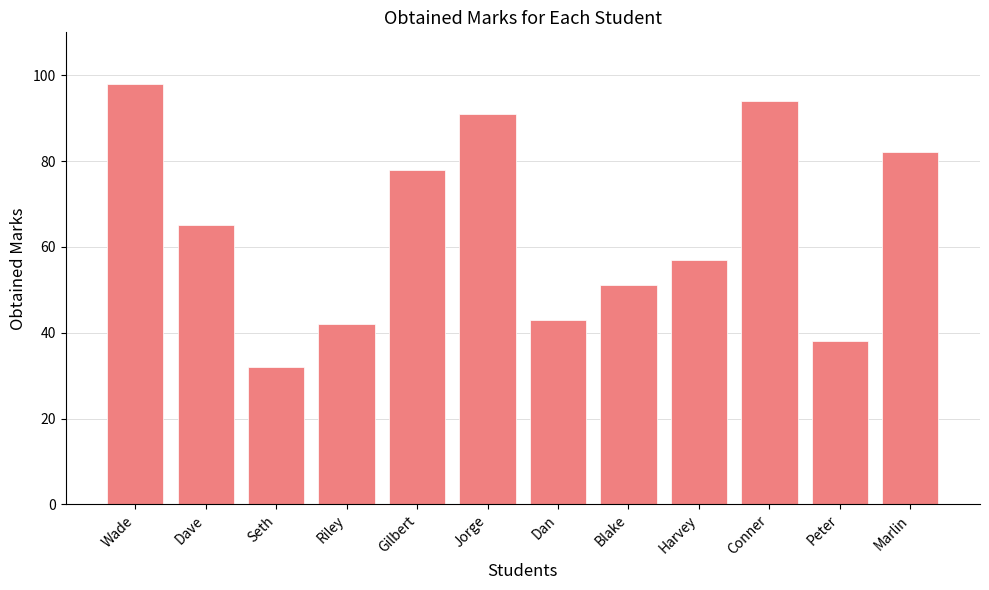

Does the chart contain any negative values?

No